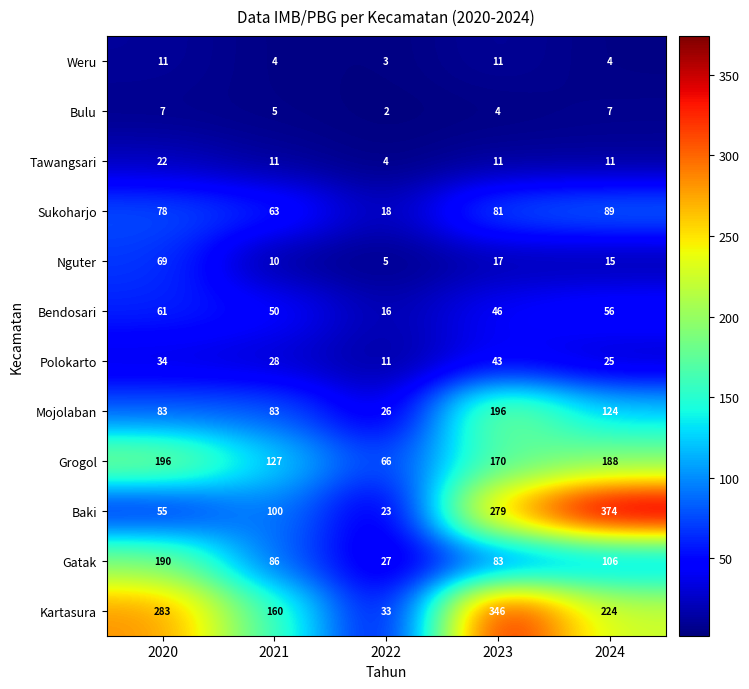

Read the Tawangsari value at 2023, to the nearest 10.

10